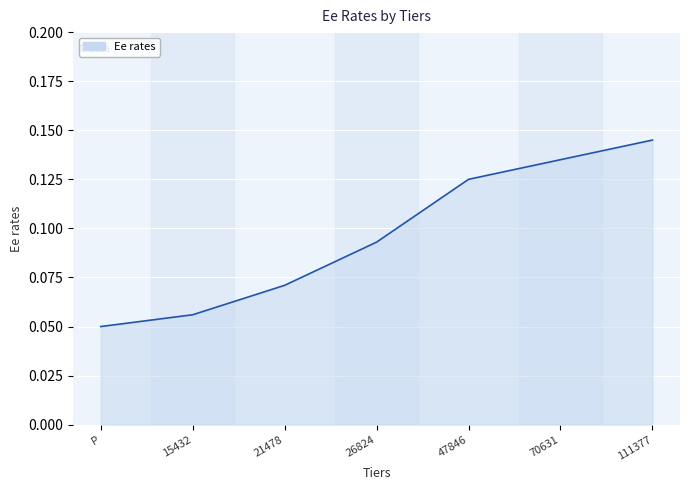

True or false: the data shows 0.0 at 26824.

False